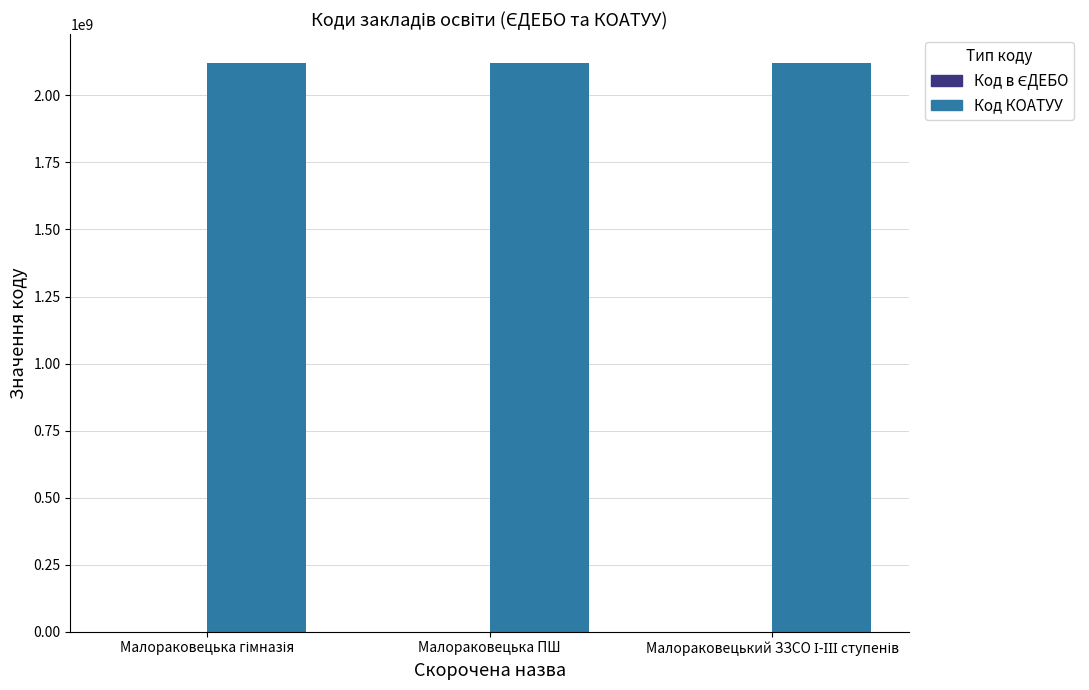

Which series has the largest total across all categories?

Код КОАТУУ